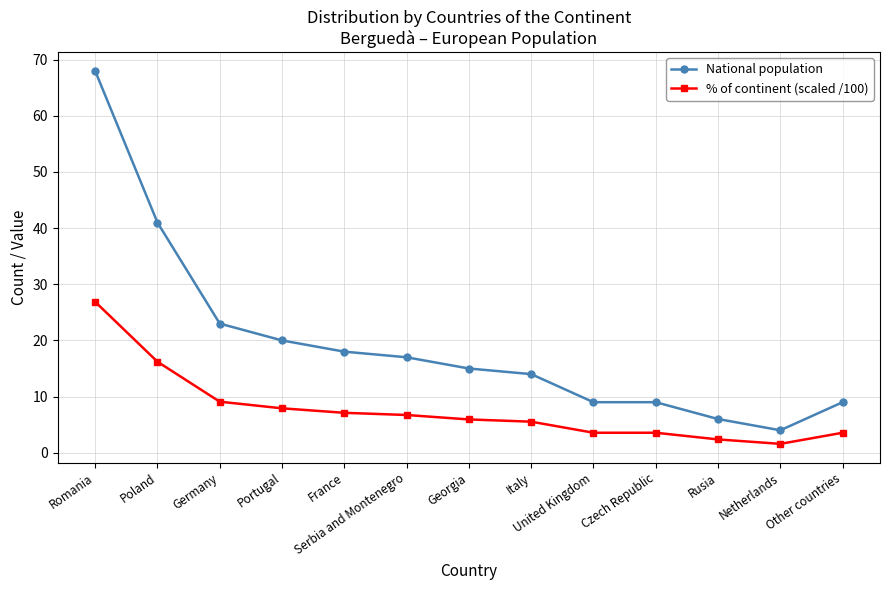

True or false: National population and % of continent (scaled /100) intersect in this chart.

False